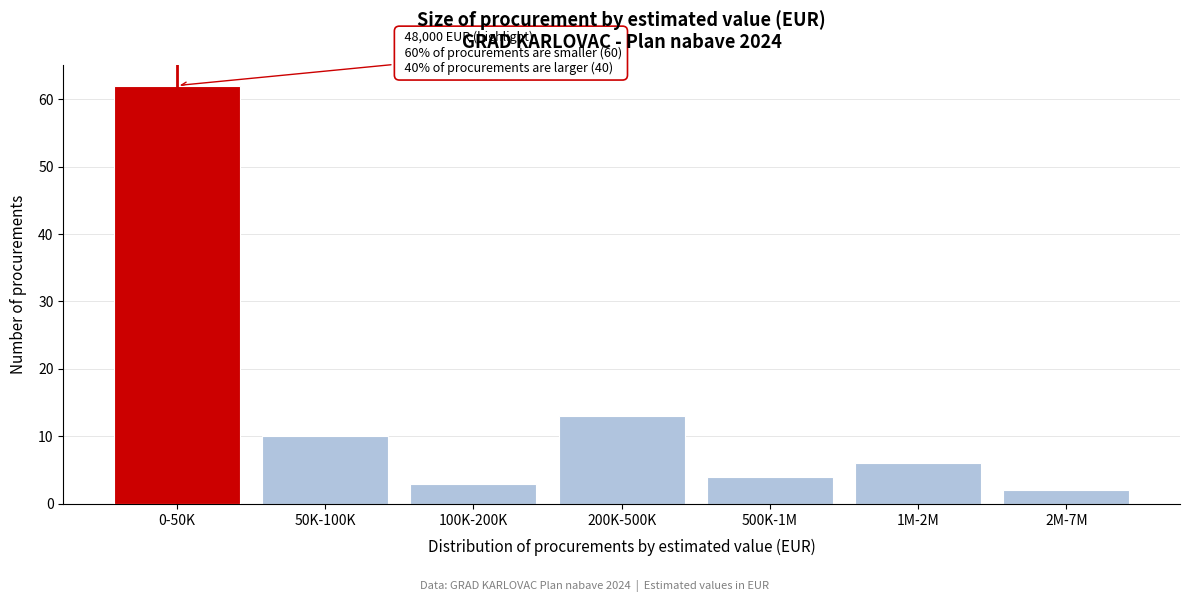

Reading left to right, list all the values displayed in this chart.

0-50K=62	50K-100K=10	100K-200K=3	200K-500K=13	500K-1M=4	1M-2M=6	2M-7M=2